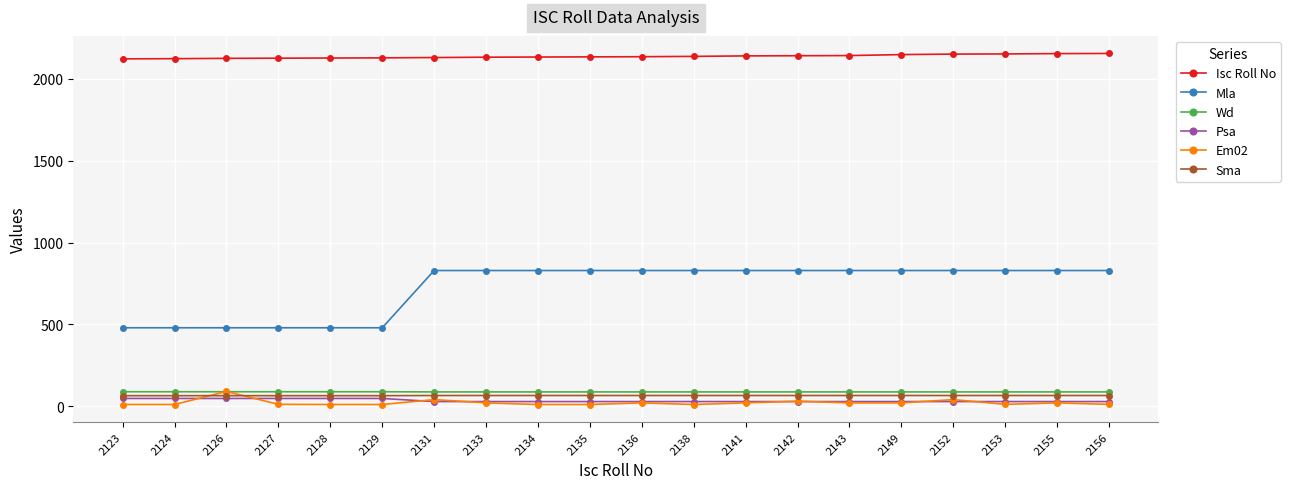

What is the lowest value of the Sma series?

64